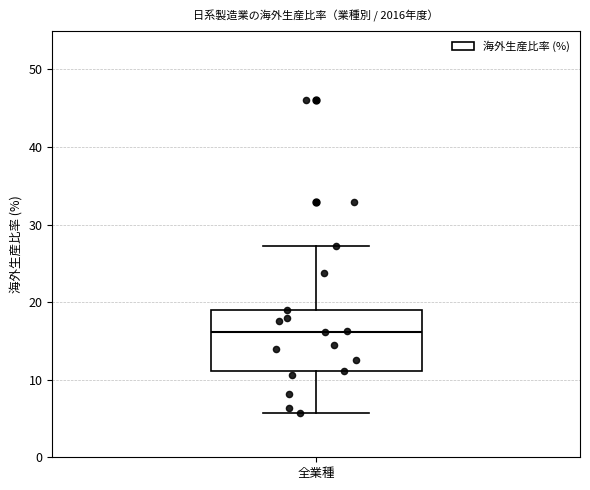

Transcribe this box plot: give where the median line is, the range the box spans, and where the two whiskers end, as read against the y-axis. The values are not printed on the chart, so give them approximately, as read against the axis.

median 16, box 11 to 19, whiskers 6 to 27